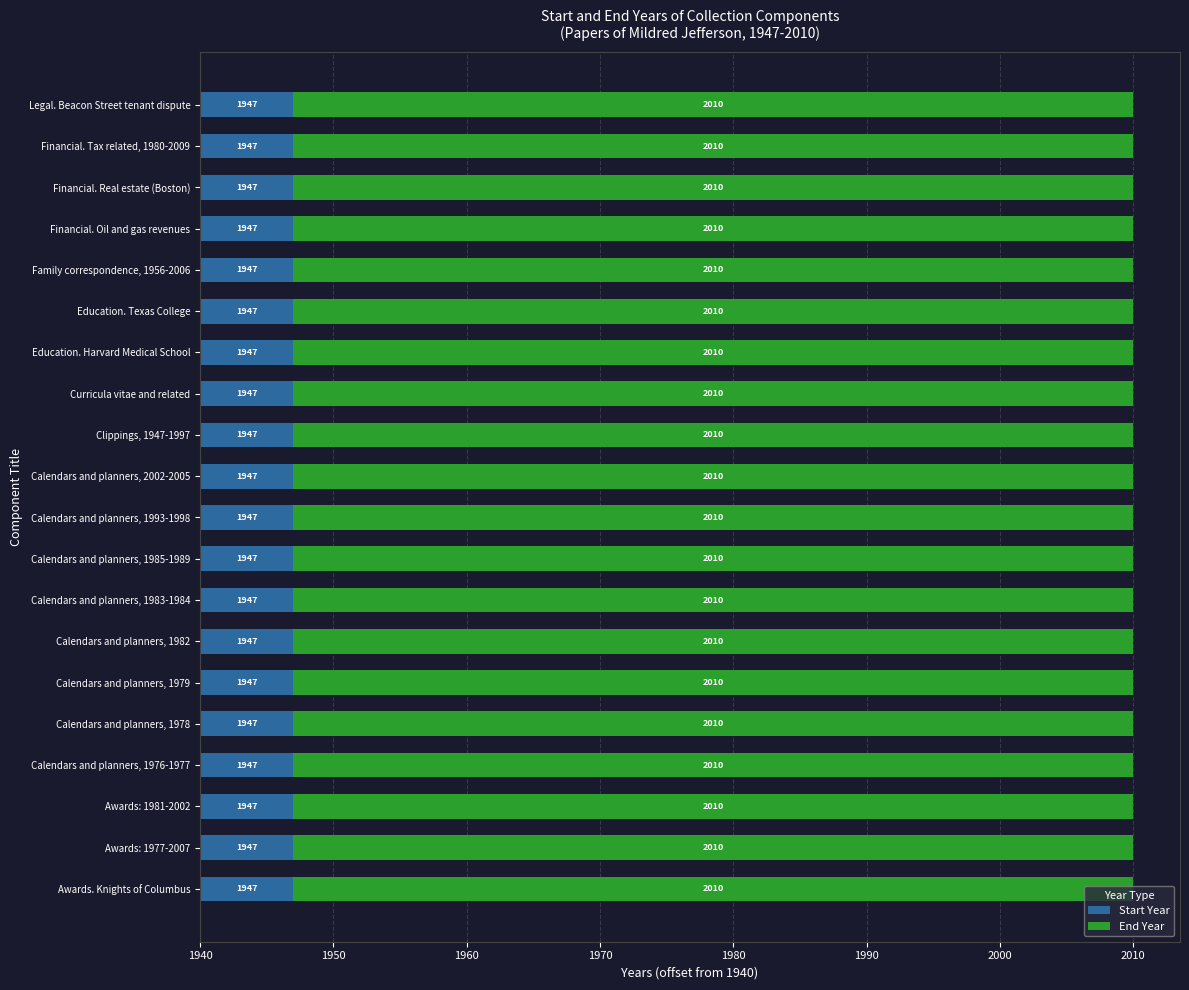

Reading left to right, list all the values displayed in this chart.

Start Year: 1947	1947	1947	1947	1947	1947	1947	1947	1947	1947	1947	1947	1947	1947	1947	1947	1947	1947	1947	1947
End Year: 2010	2010	2010	2010	2010	2010	2010	2010	2010	2010	2010	2010	2010	2010	2010	2010	2010	2010	2010	2010